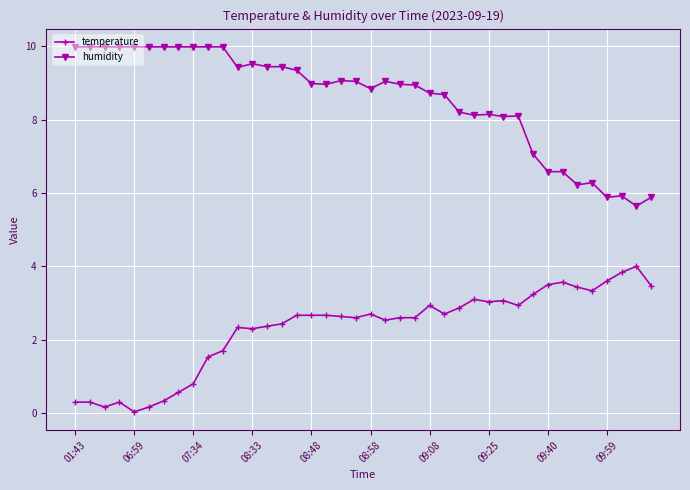

At how many categories does at least one series exceed 5?

40